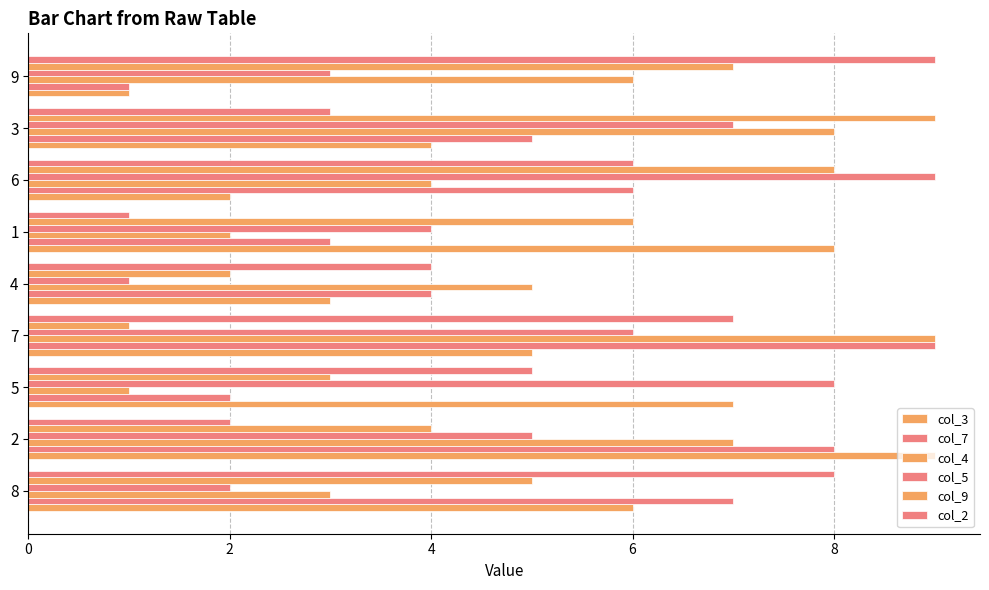

What is the difference between the maximum and minimum values in the col_5 series?

8